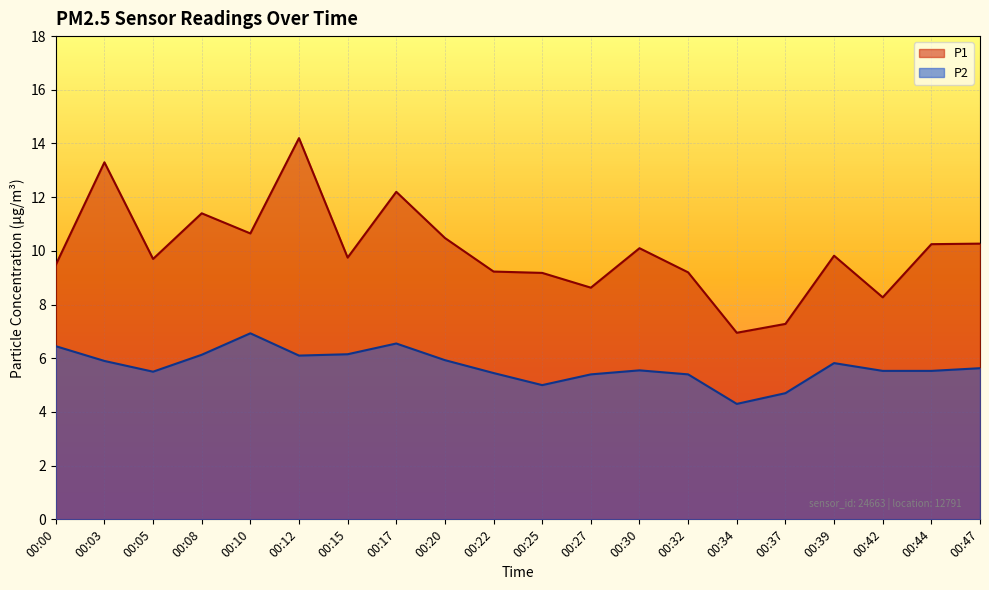

Where is the first local minimum for P1?

00:05